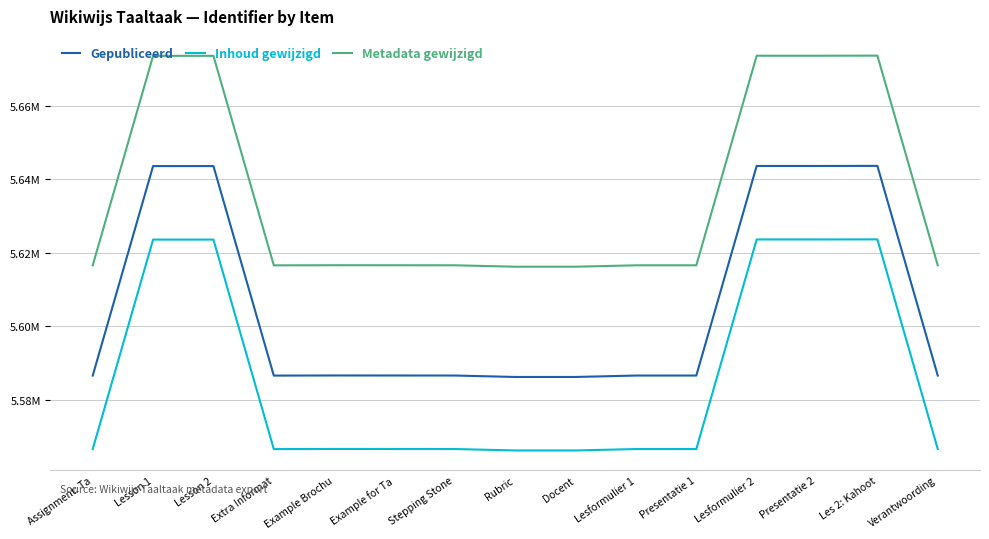

Rank the series by their maximum value, from highest to lowest.

Metadata gewijzigd, Gepubliceerd, Inhoud gewijzigd